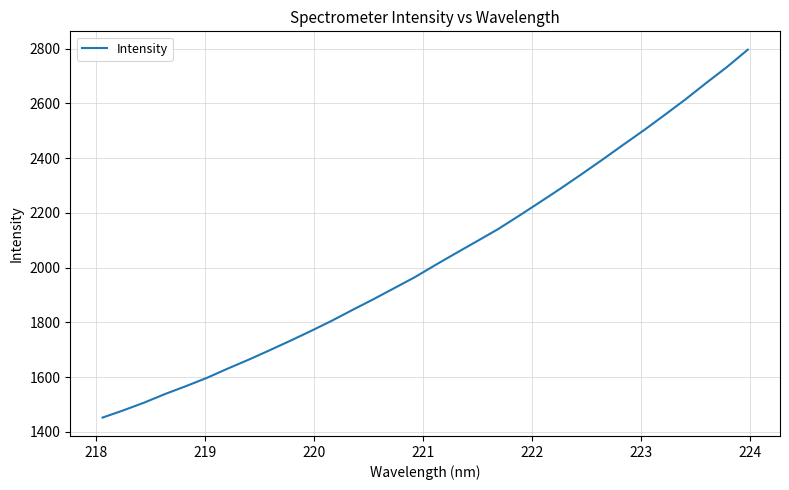

What is the maximum value shown in the chart?

2795.7